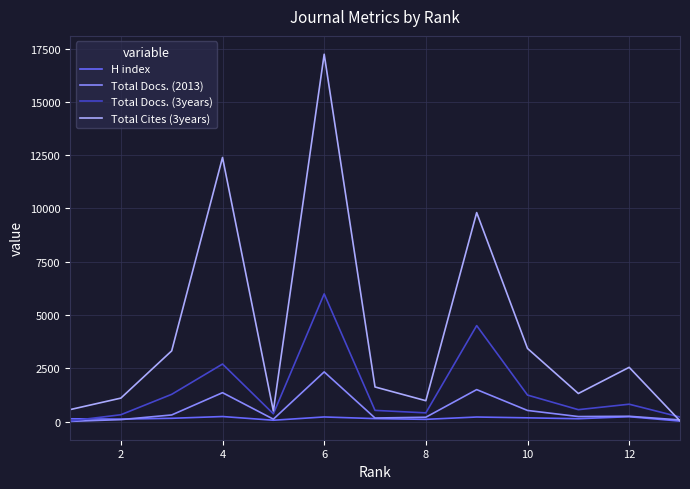

Which series has the largest total across all categories?

Total Cites (3years)